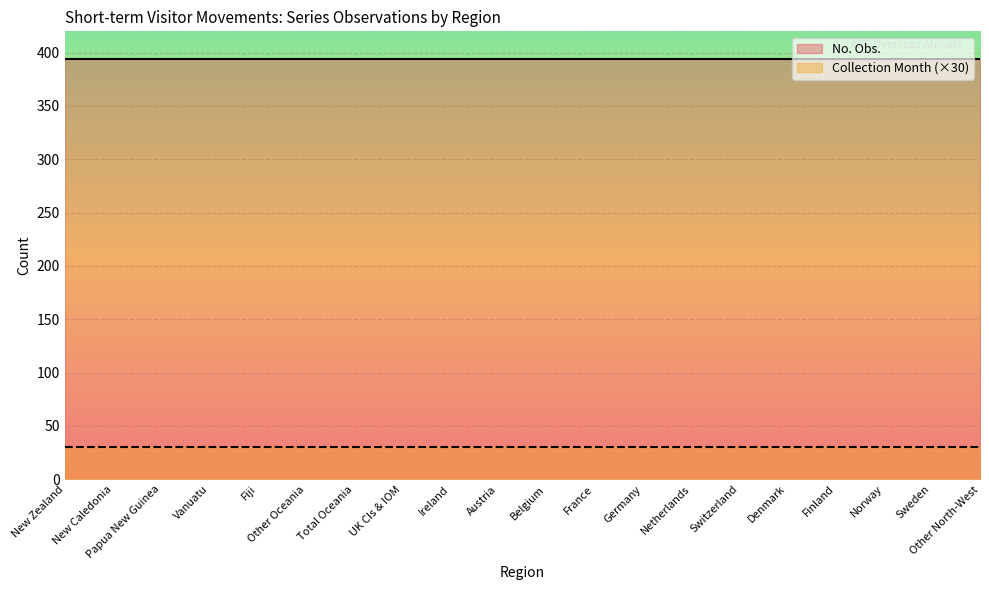

Count the number of data series in this chart.

2